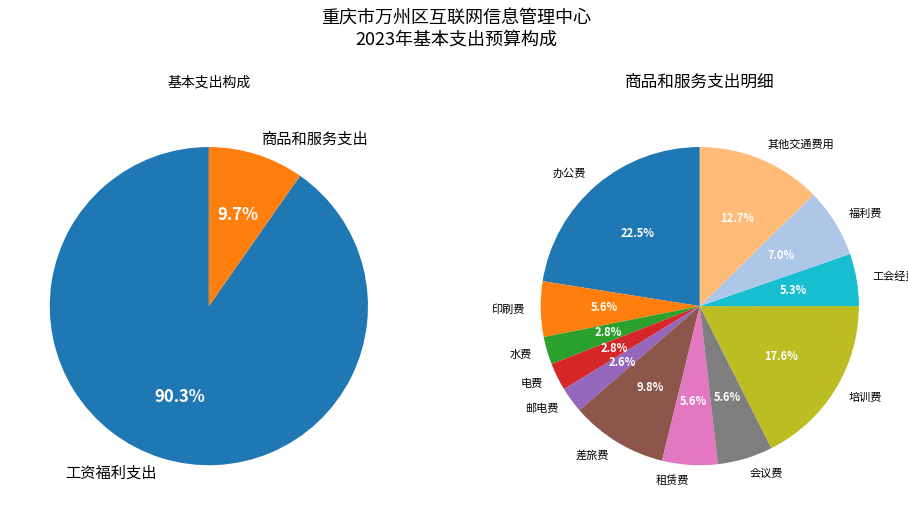

Is it true that 办公费 is 12% of the pie?

False